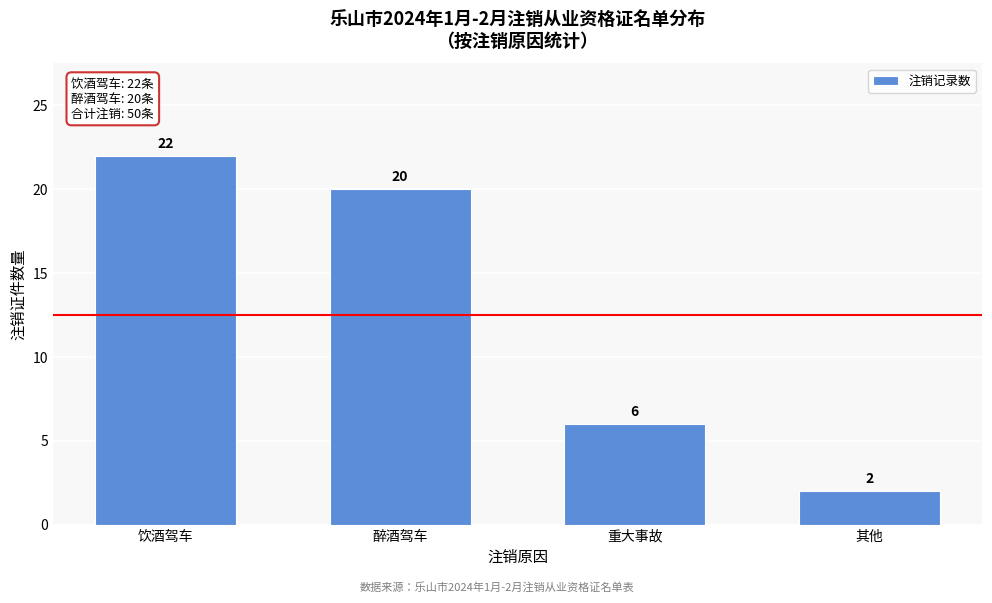

Reading left to right, list all the values displayed in this chart.

饮酒驾车=22	醉酒驾车=20	重大事故=6	其他=2